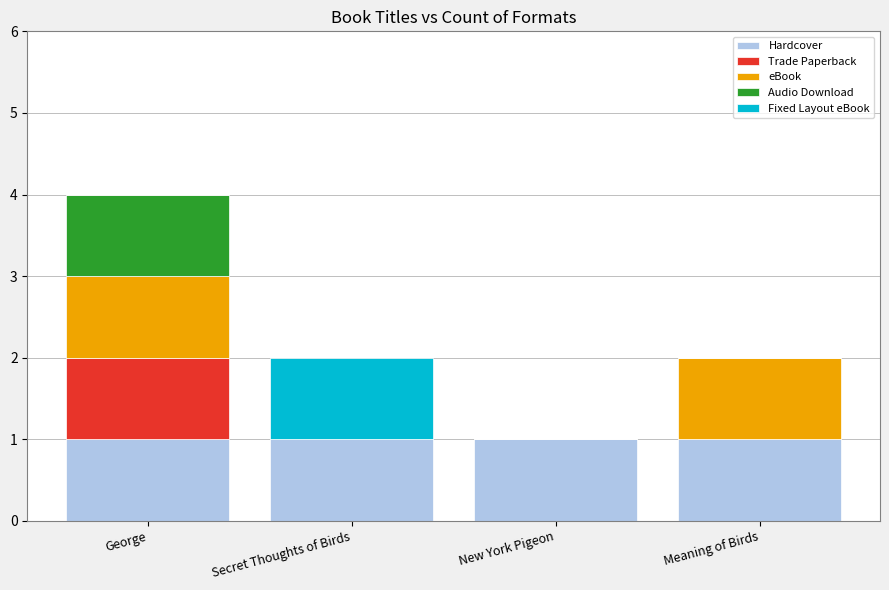

What is the sum of all Hardcover values?

4